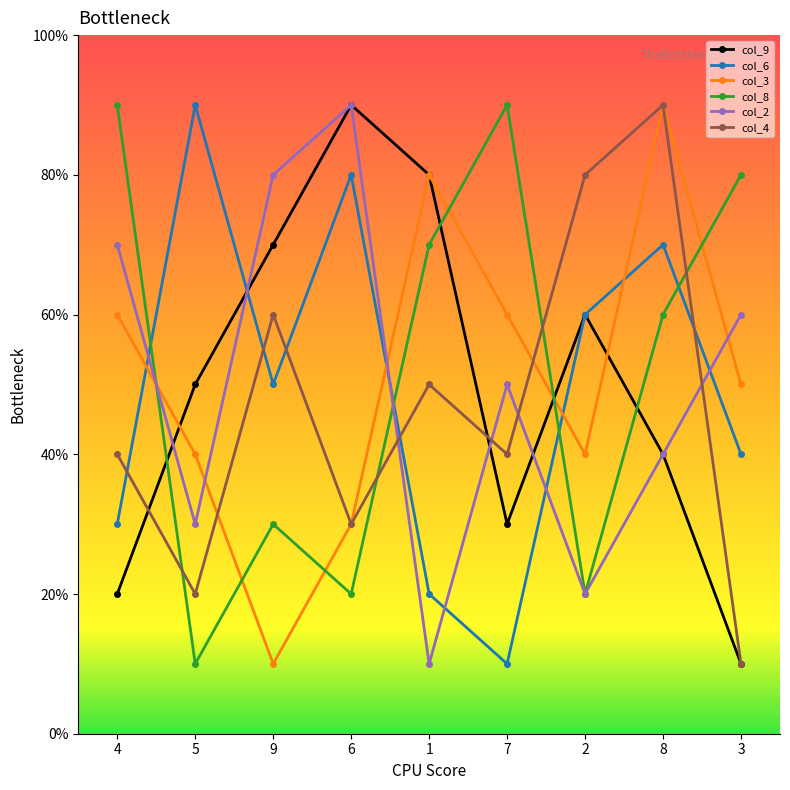

What is the label of the 6th point from the left?

7